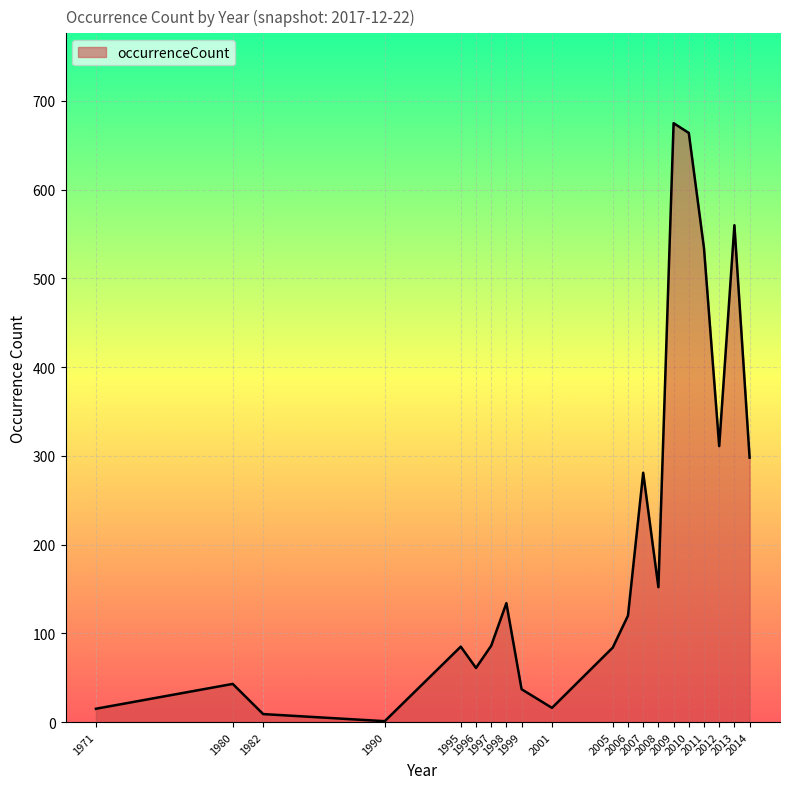

What is the sum of the values at 2014 and 2010?

962